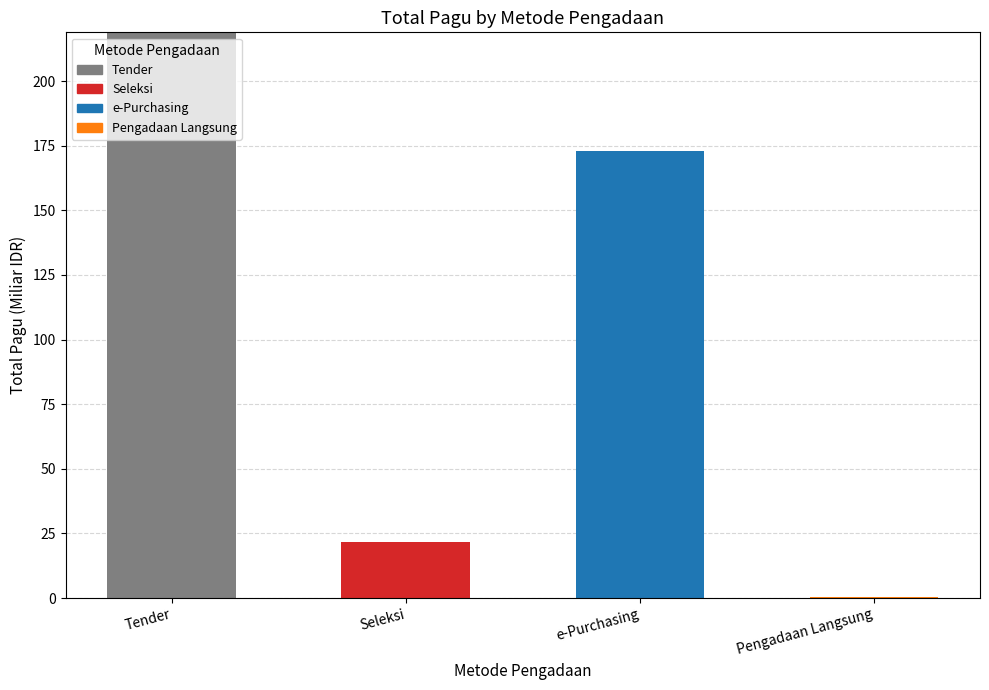

How many data points are less than 29?

2